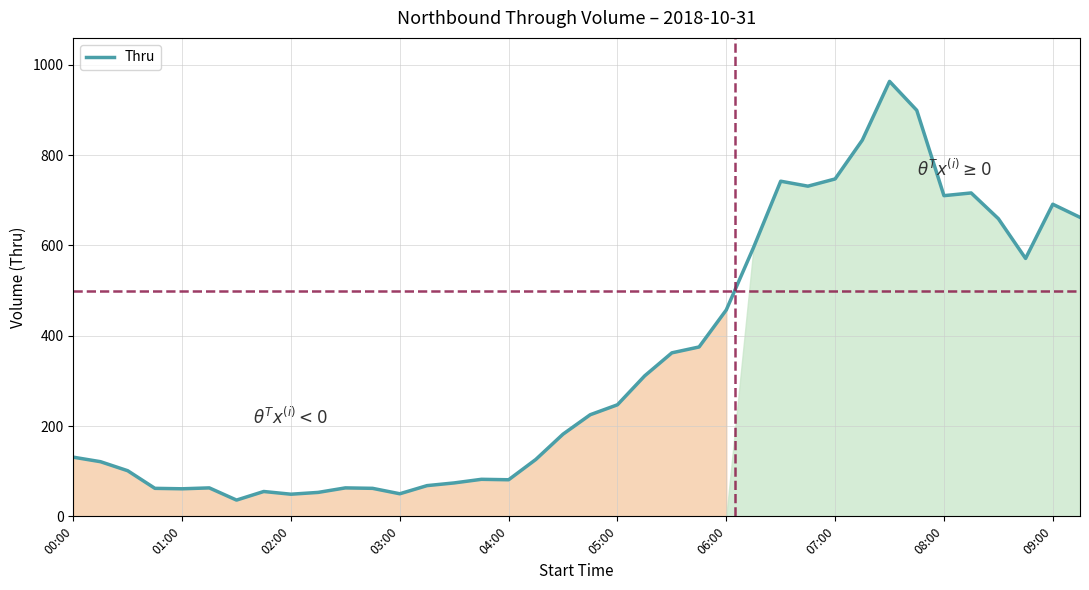

What is the difference between the maximum and minimum values?

927